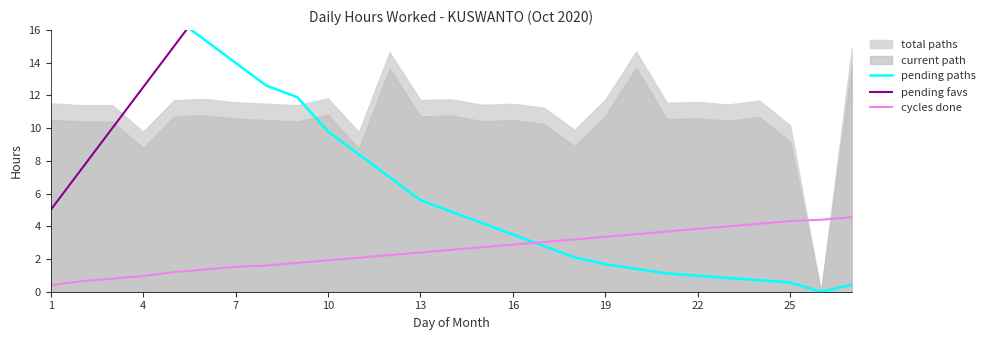

At which label does pending paths first exceed 4?

1